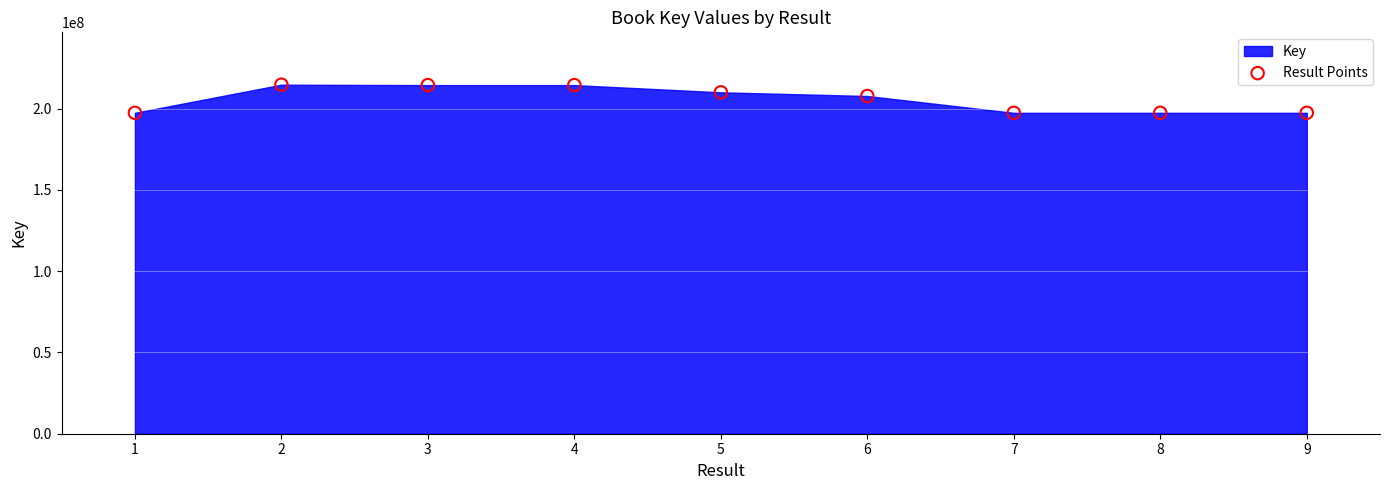

What is the range of Y values (max minus min)?

17303869